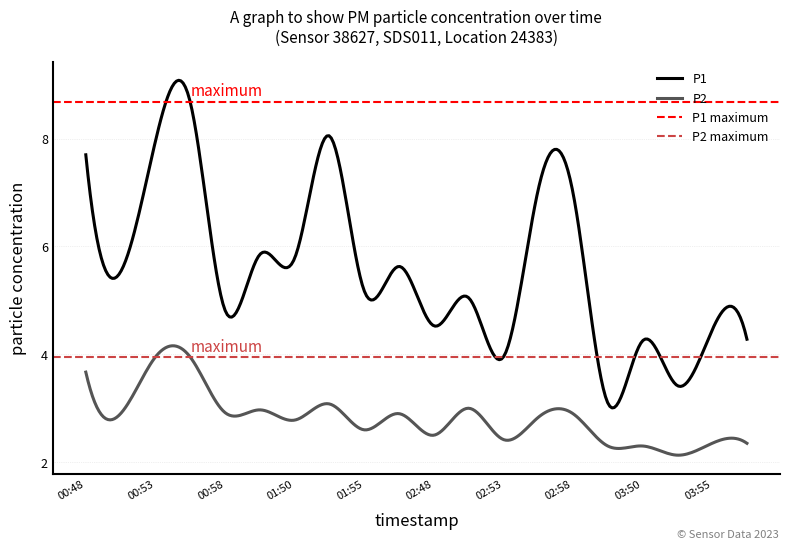

What is the highest value of the P2 series?

4.2